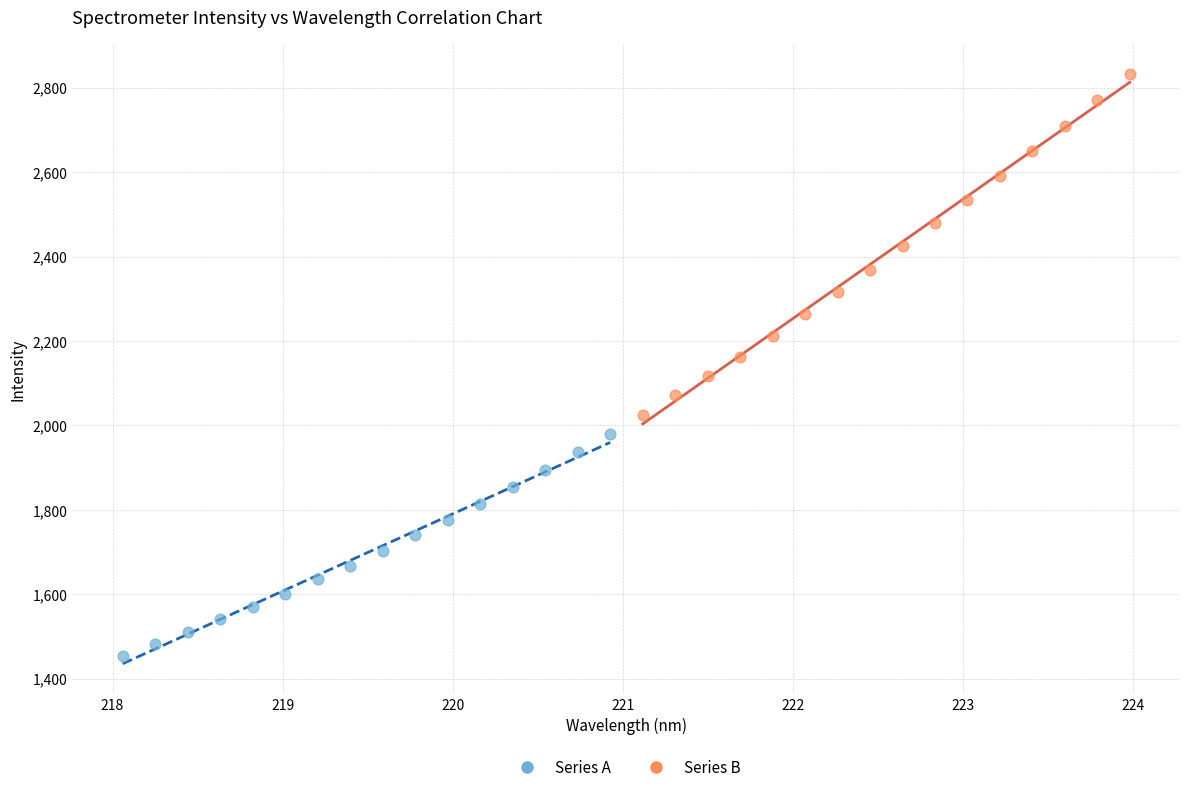

Which series has the largest Y range (max minus min)?

Series B